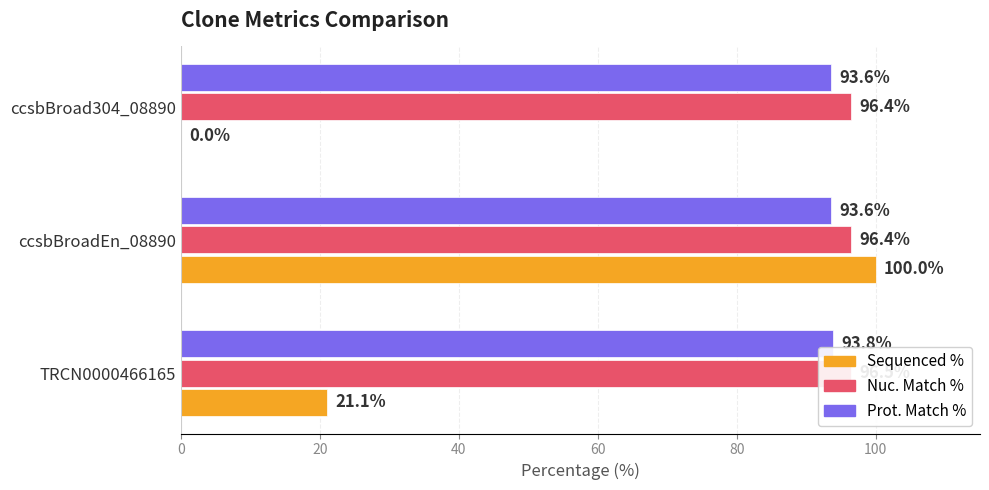

What is the spread (max minus min) of values at ccsbBroad304_08890?

96.4